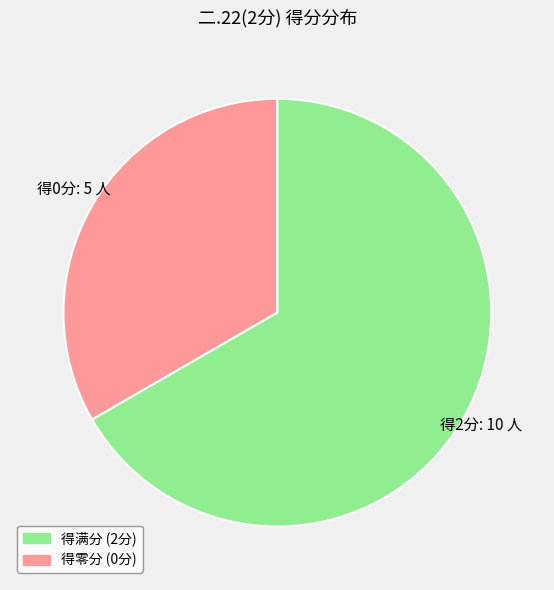

Is there any slice that represents more than half of the pie?

Yes